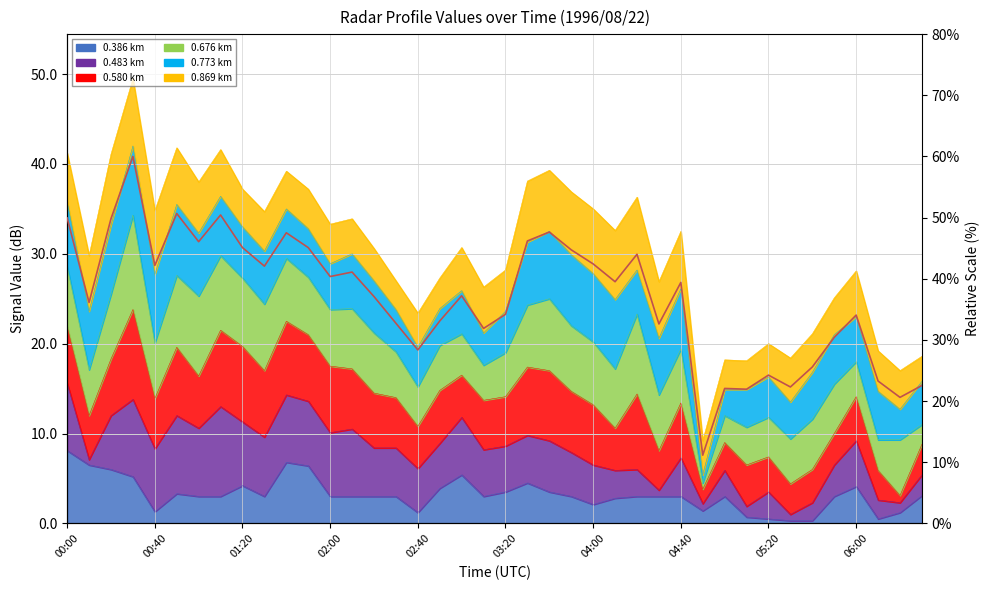

What is the difference between the maximum and minimum values?

48.8